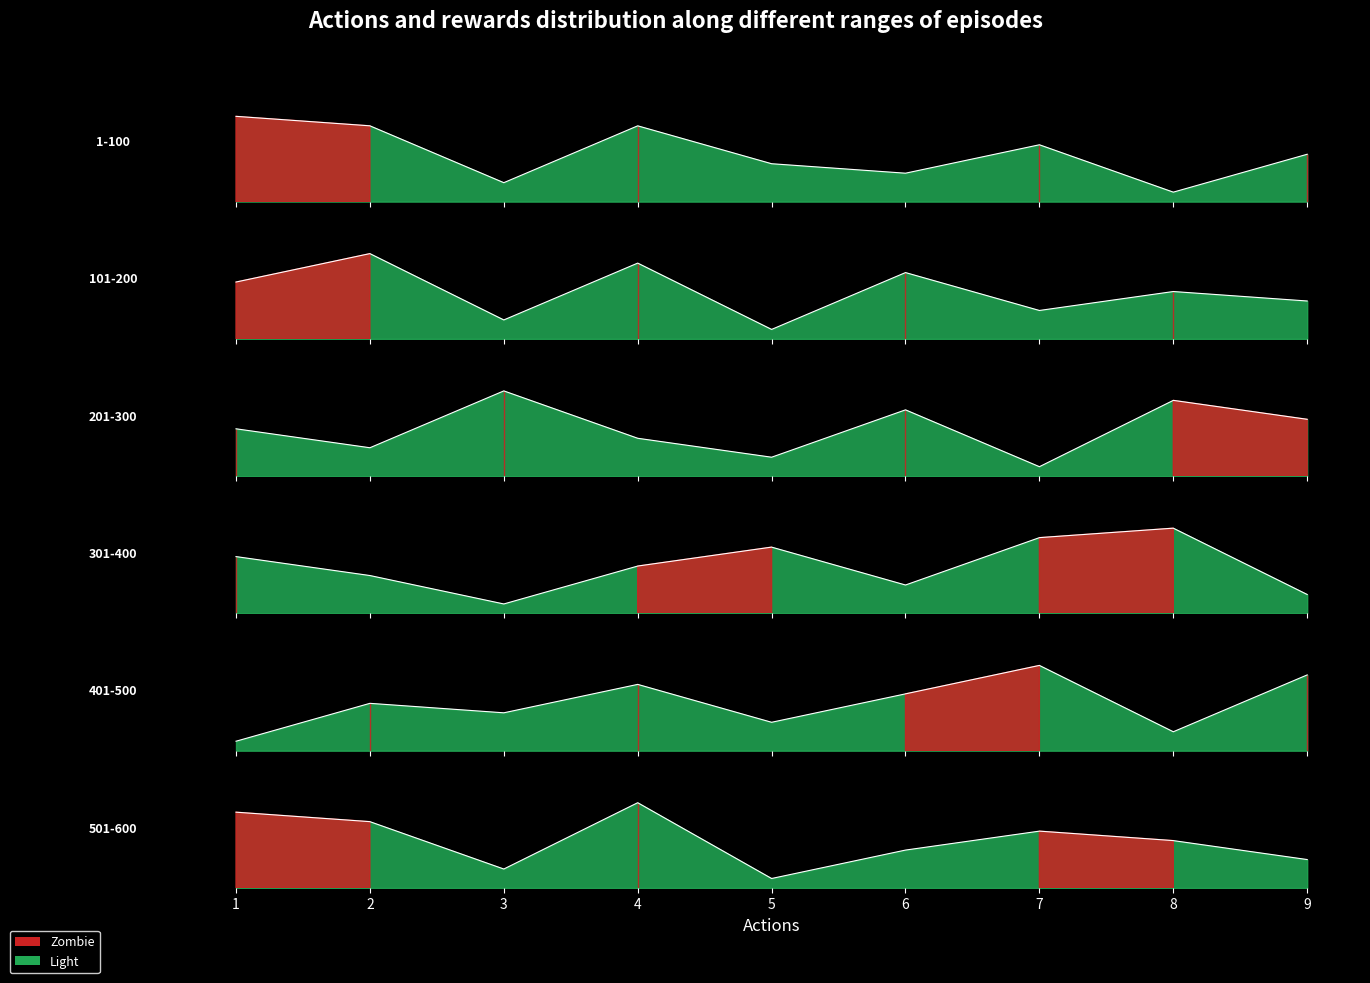

How many data points in col_4 are above 5?

4